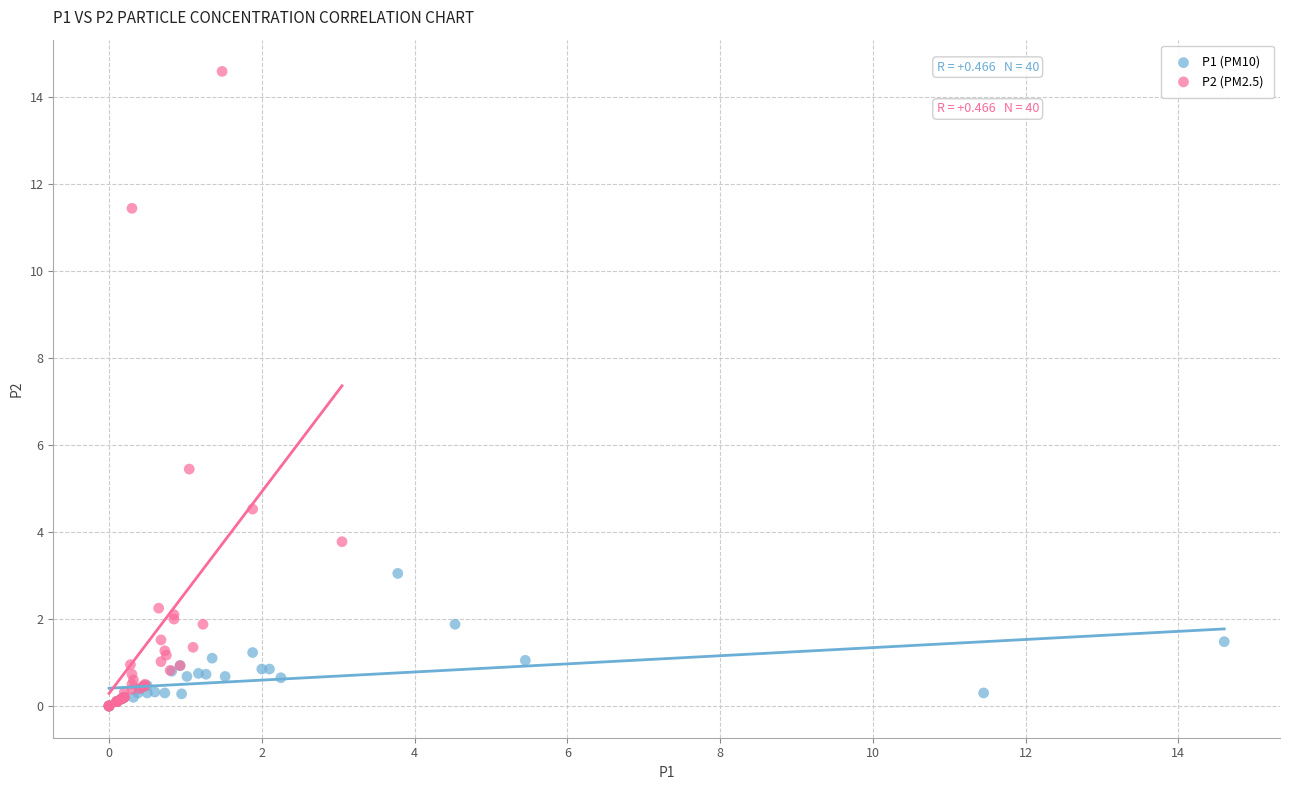

Which series has the widest spread of Y values?

P2 (PM2.5)